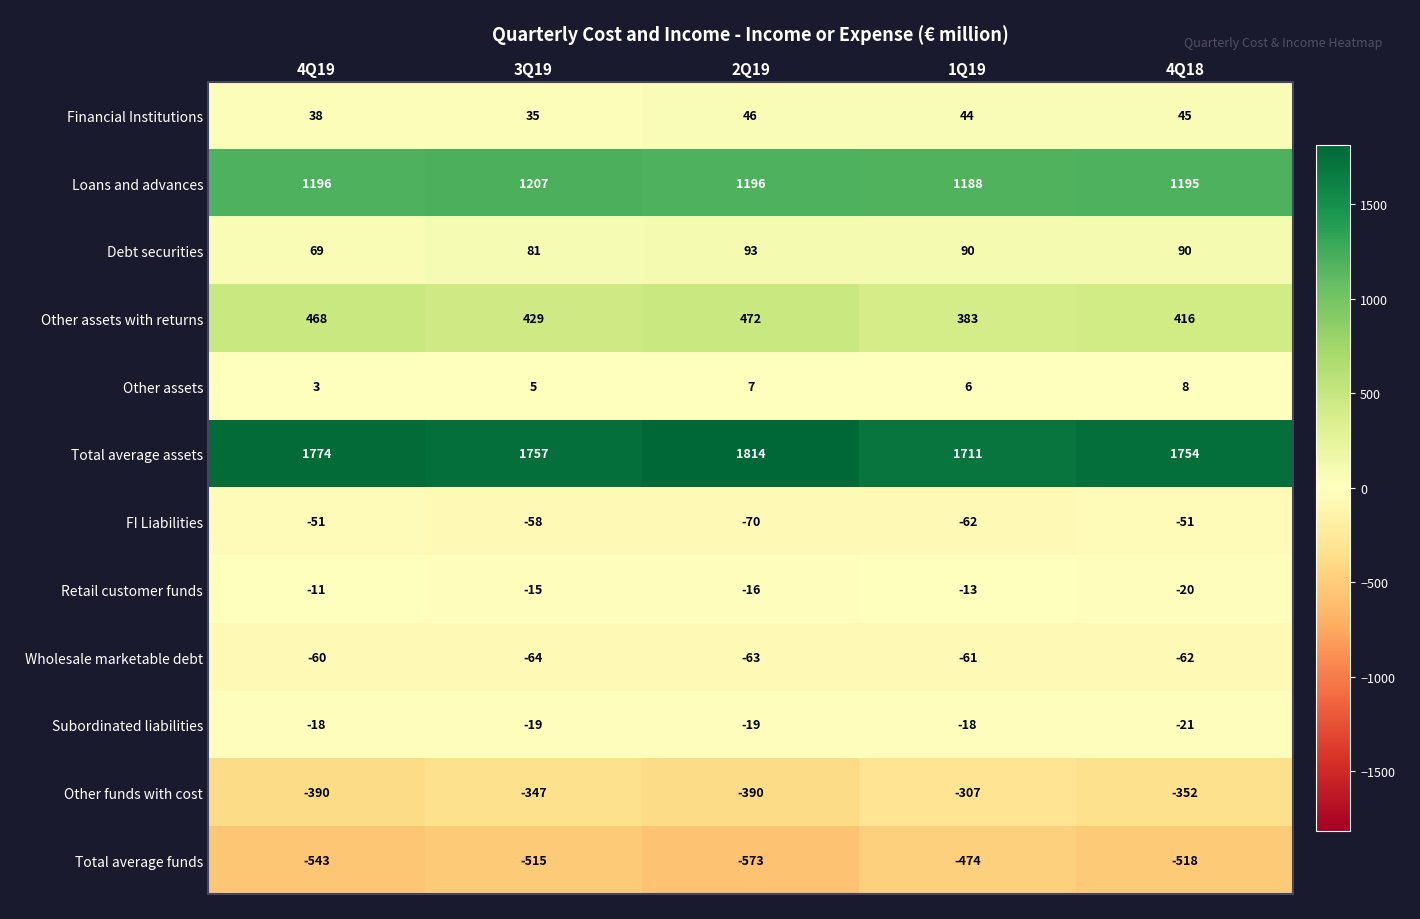

Which label corresponds to the smallest value in the chart?

2Q19